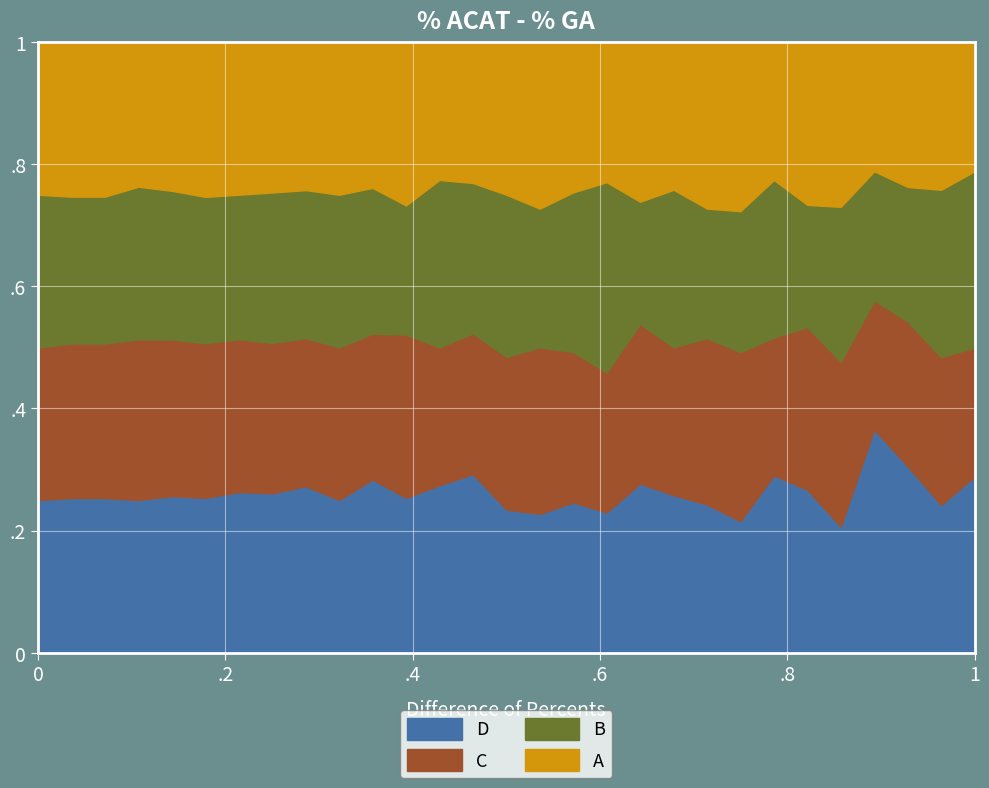

What are all the series names shown in the legend?

D, C, B, A